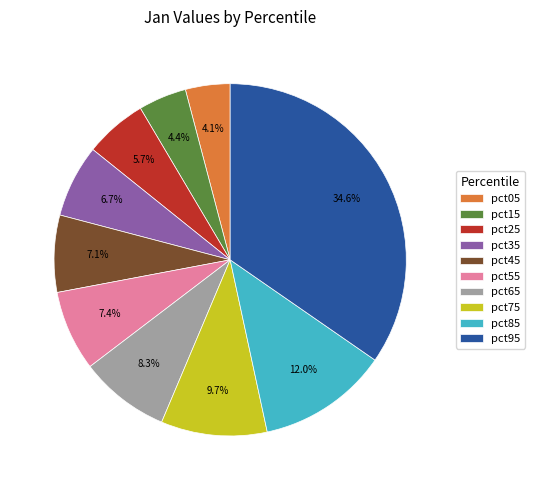

What is the largest slice in the pie chart?

pct95